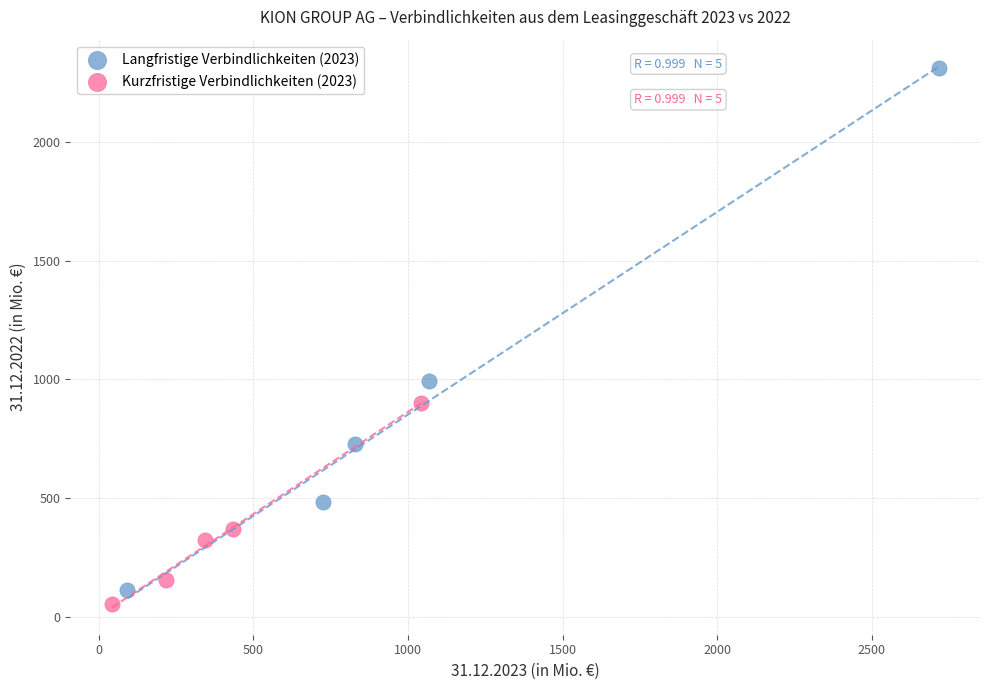

Which series contains the highest Y value?

Langfristige Verbindlichkeiten (2023)